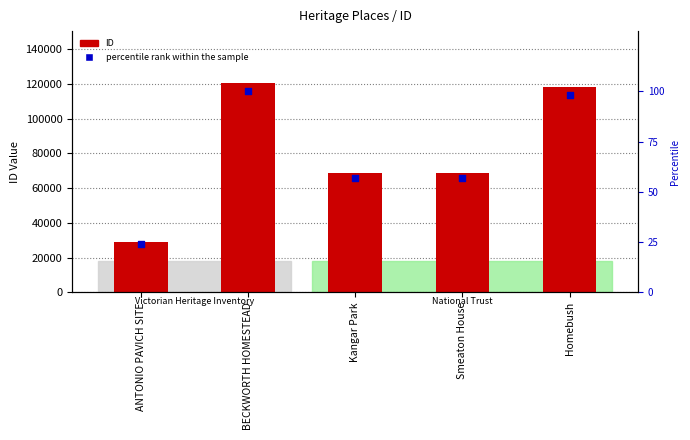

At how many categories does at least one series exceed 64359?

4